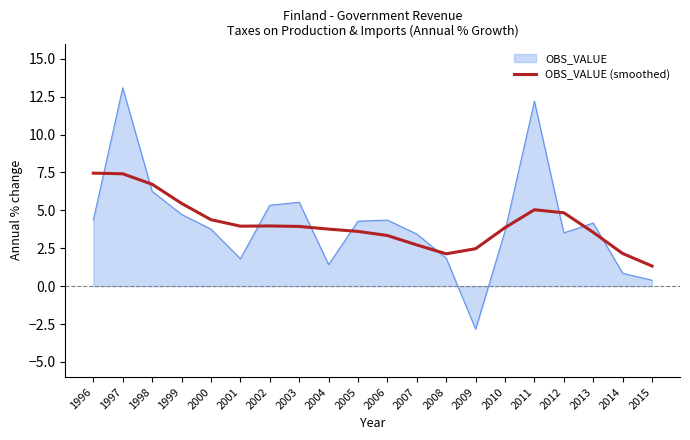

Rank the series at 2012 from highest to lowest value.

OBS_VALUE (smoothed), OBS_VALUE